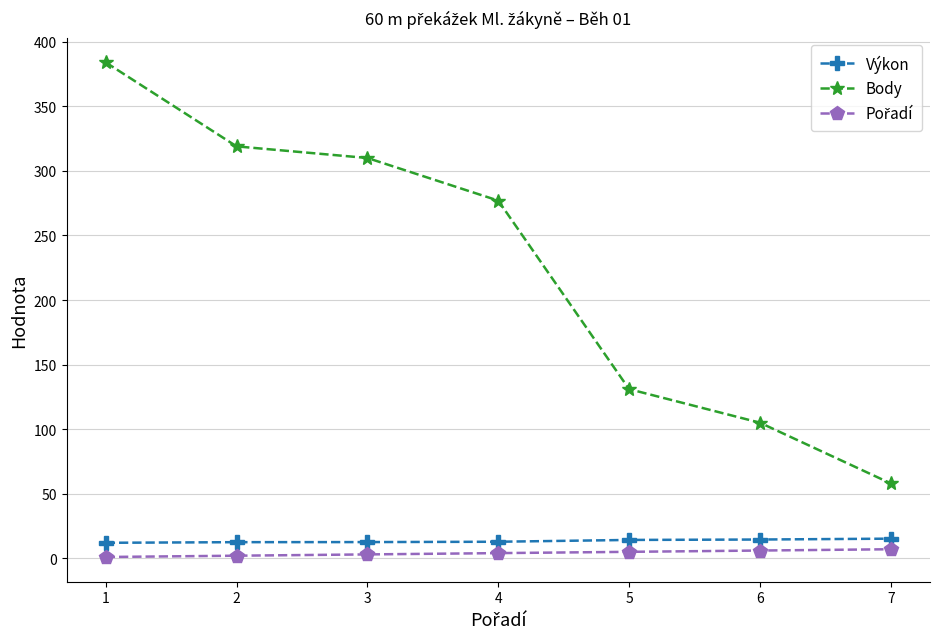

Which category has the highest value in the Body series?

1